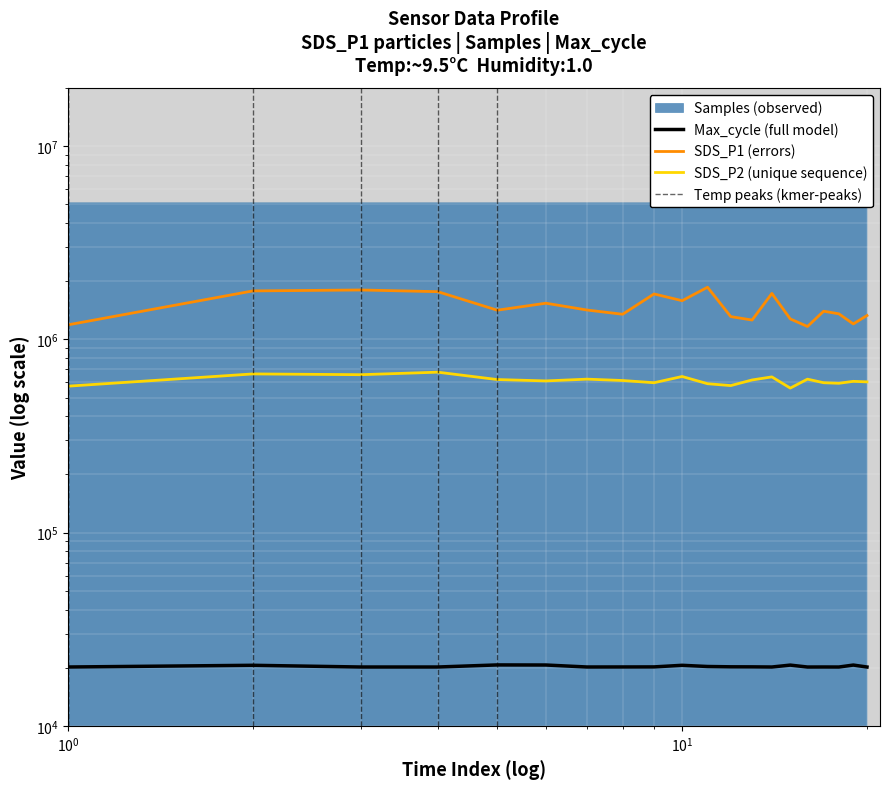

Does the chart display data point markers on the line(s)?

No